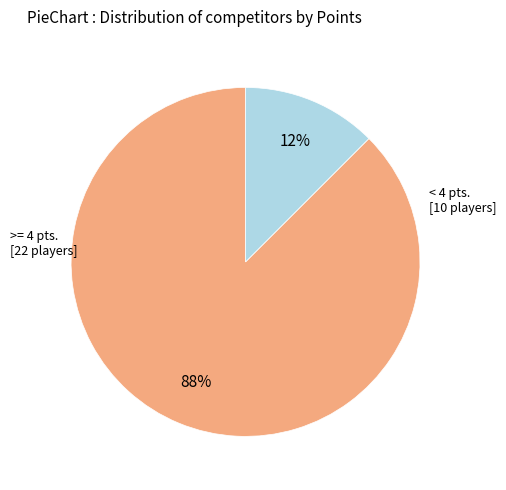

To the nearest percent, what is the average slice percentage?

50%